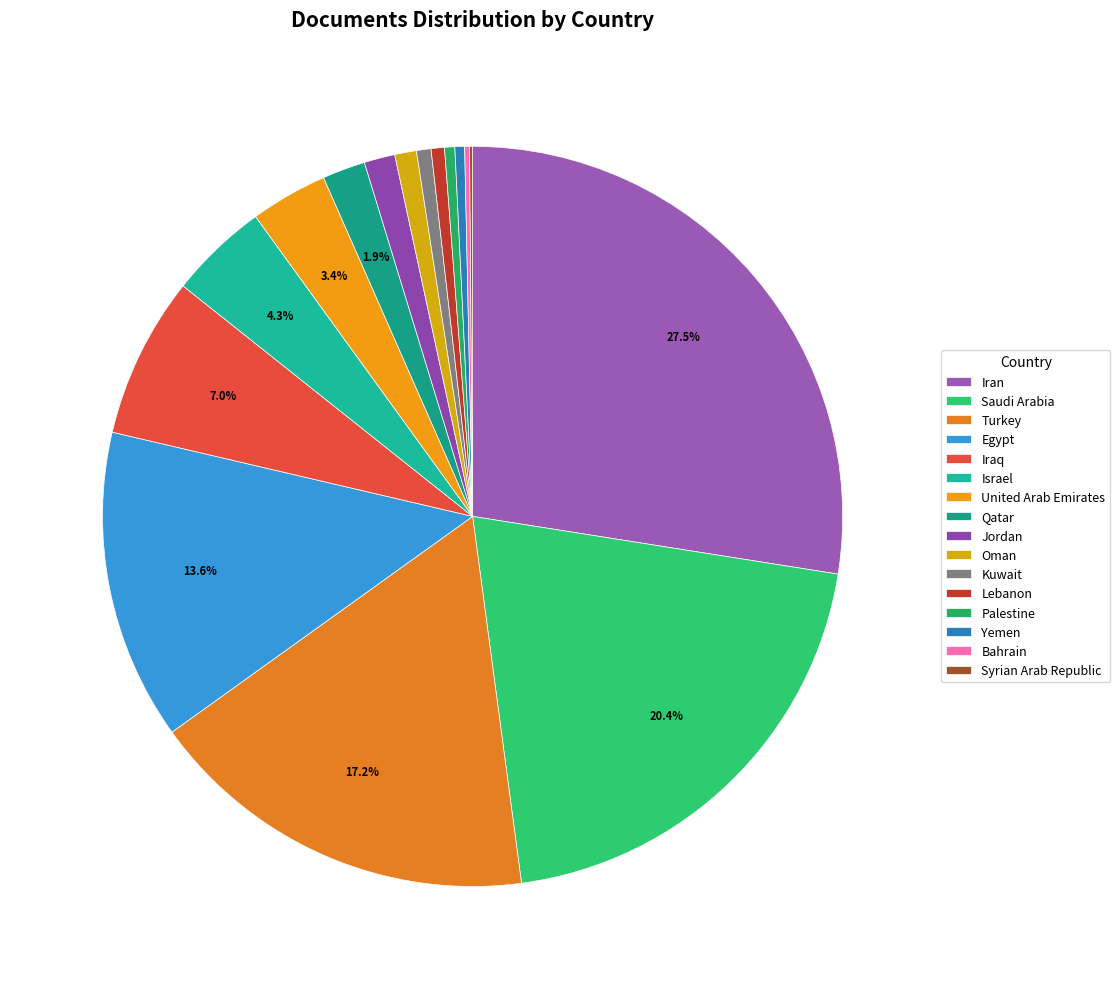

To the nearest percent, what portion does Kuwait represent?

1%